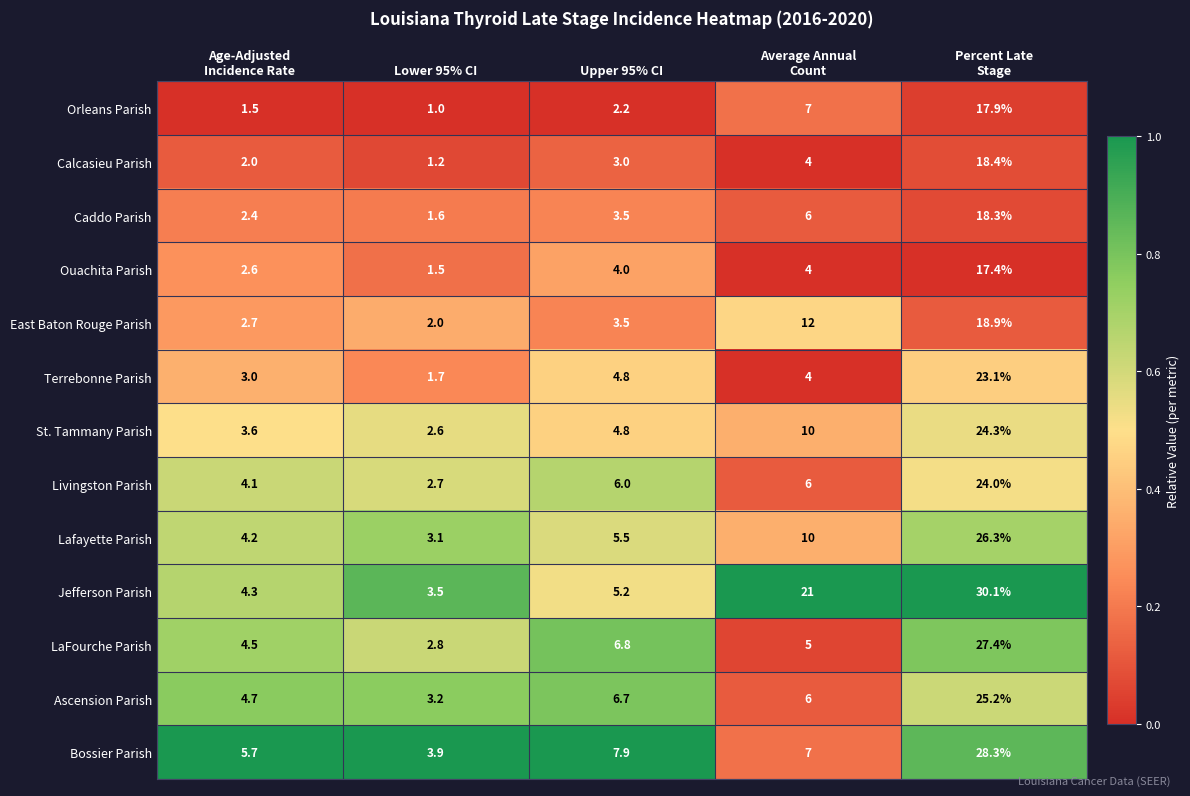

At Lower 95% CI, list the series in order from smallest to largest.

Orleans Parish, Calcasieu Parish, Ouachita Parish, Caddo Parish, Terrebonne Parish, East Baton Rouge Parish, St. Tammany Parish, Livingston Parish, LaFourche Parish, Lafayette Parish, Ascension Parish, Jefferson Parish, Bossier Parish